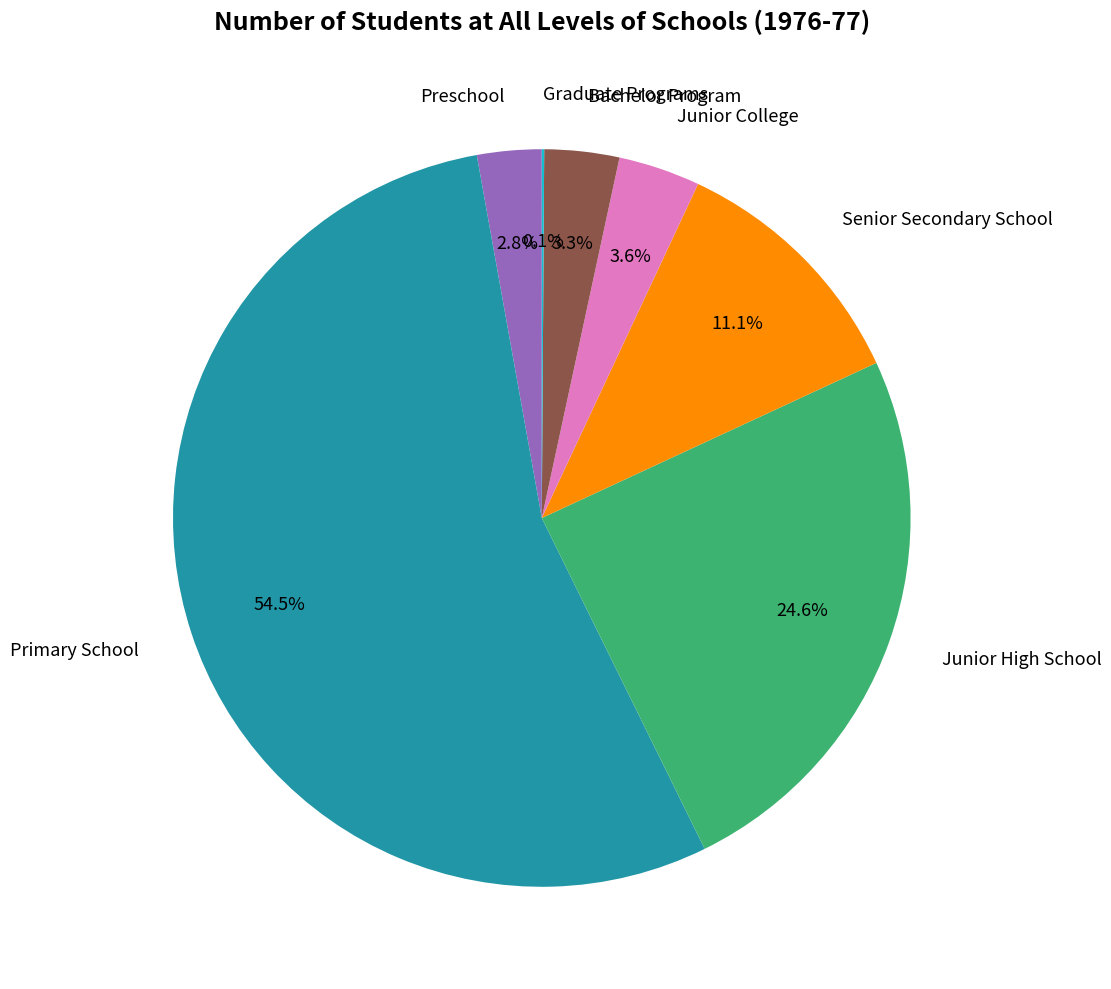

Is there a majority slice in this chart?

Yes